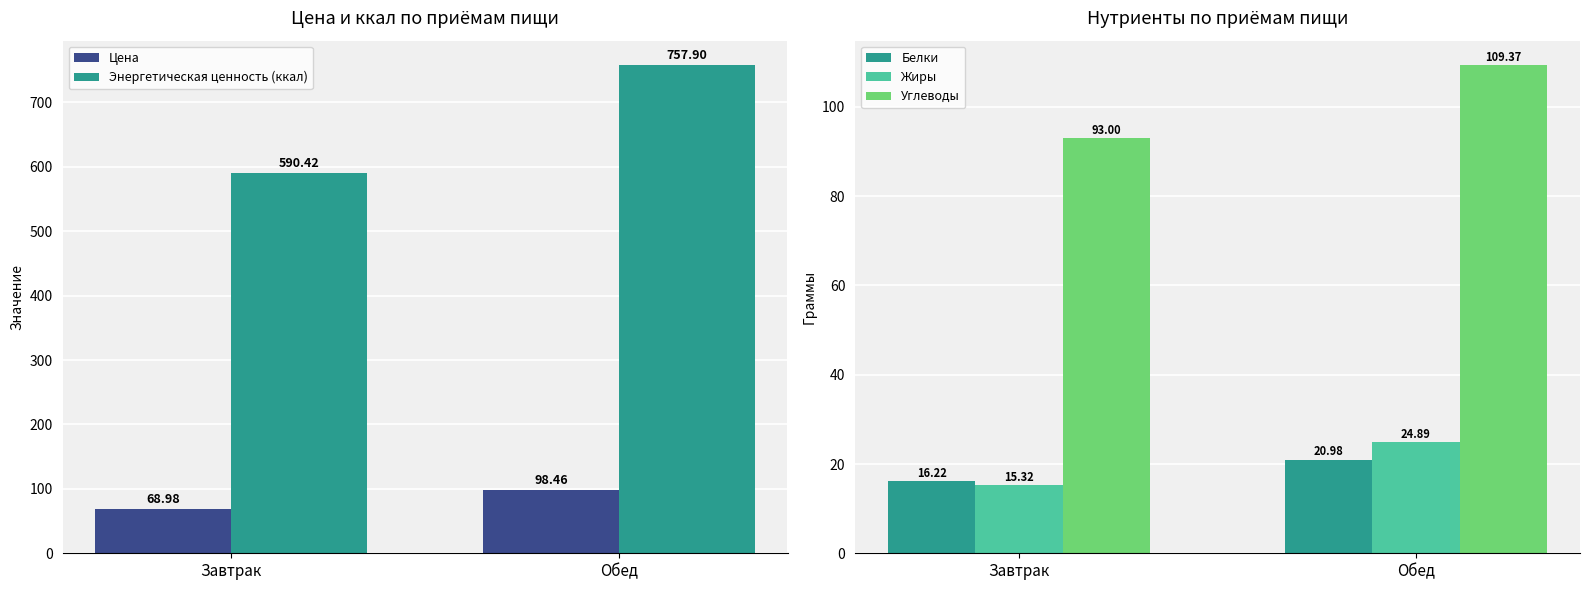

The value of Энергетическая ценность (ккал) at Завтрак is 993.2. True or false?

False